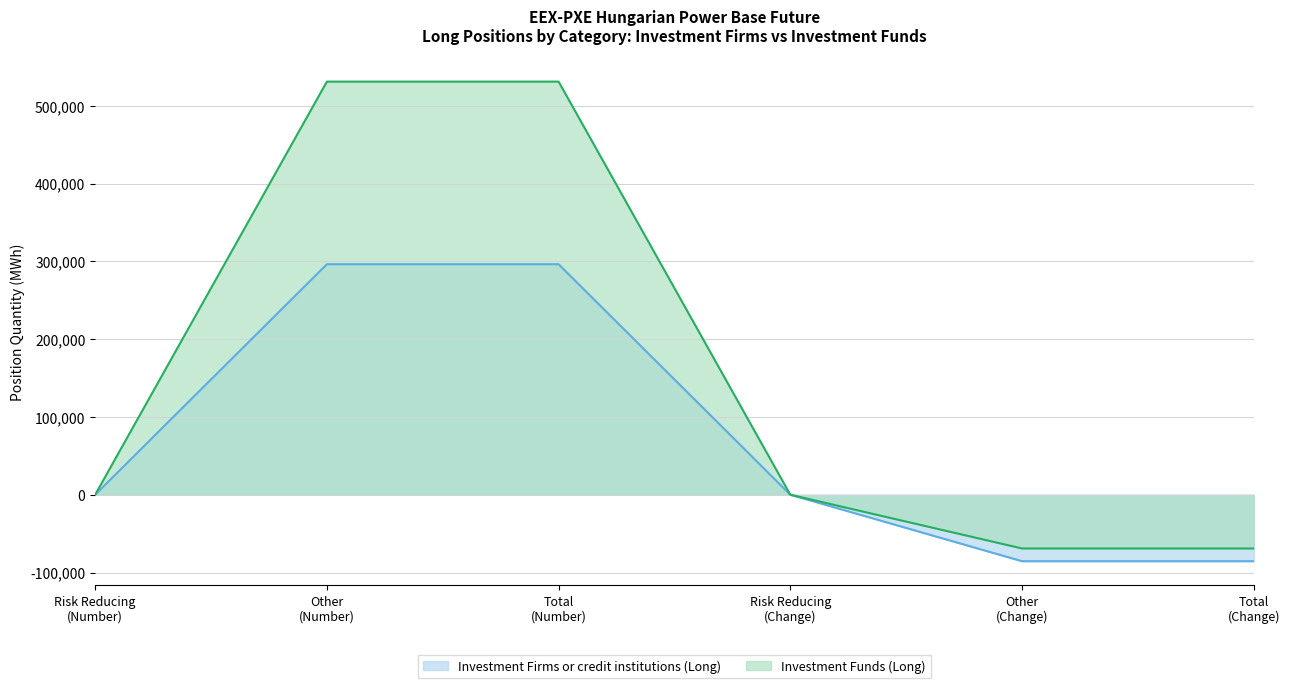

What are all the series names shown in the legend?

Investment Firms or credit institutions (Long), Investment Funds (Long)